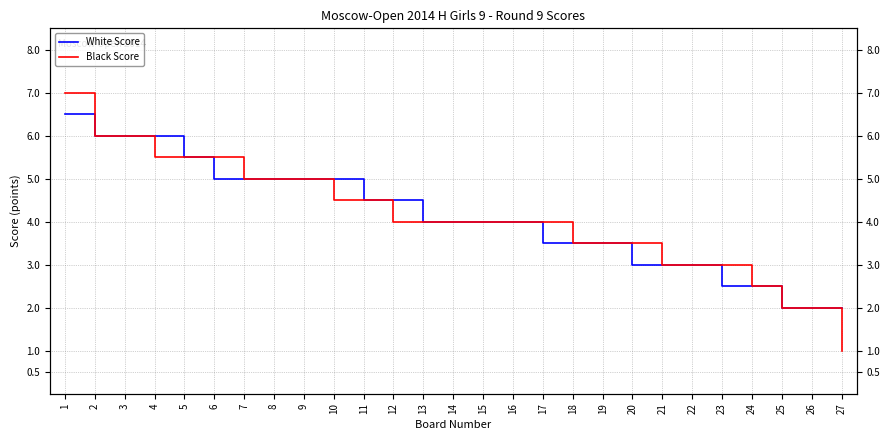

Which category has the highest value in the White Score series?

1